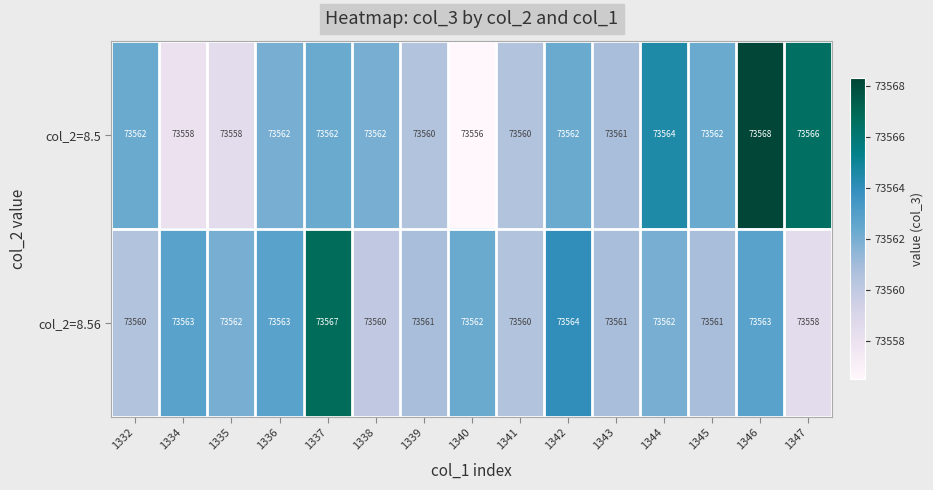

The value of col_2=8.5 at 1339 is 19102. True or false?

False